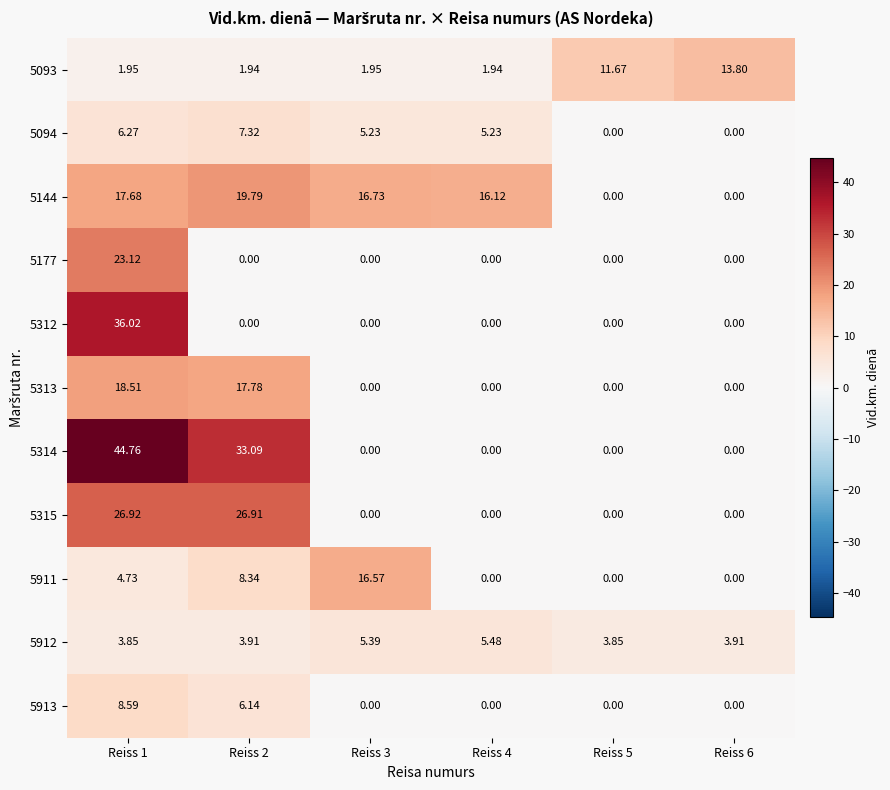

Is the value of 5094 at Reiss 3 greater than the value of 5093 at Reiss 6?

No